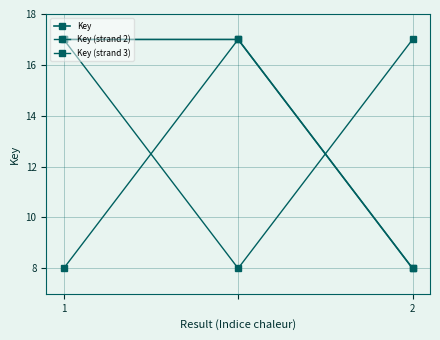

How many lines are shown in the chart?

3